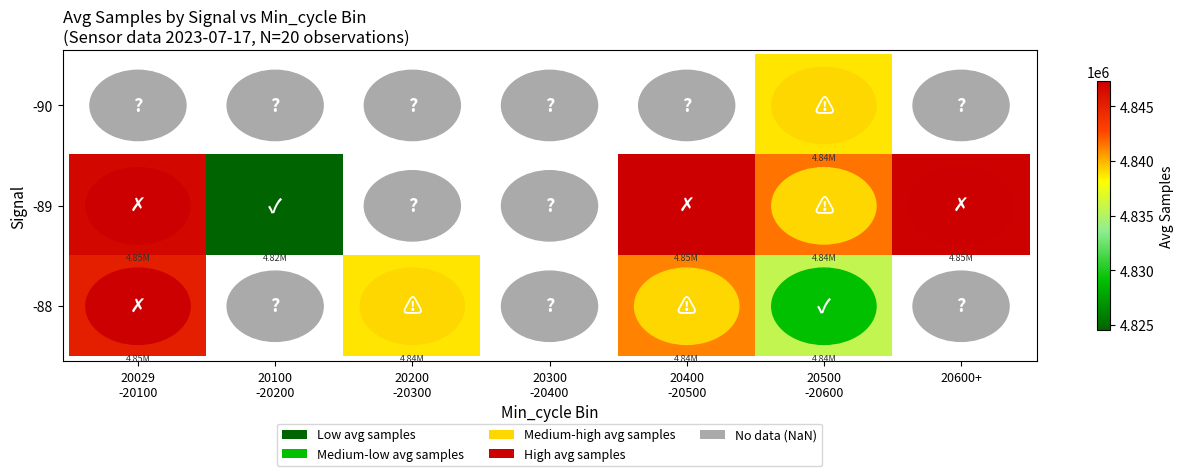

What is the maximum value shown in the chart?

4847288.0